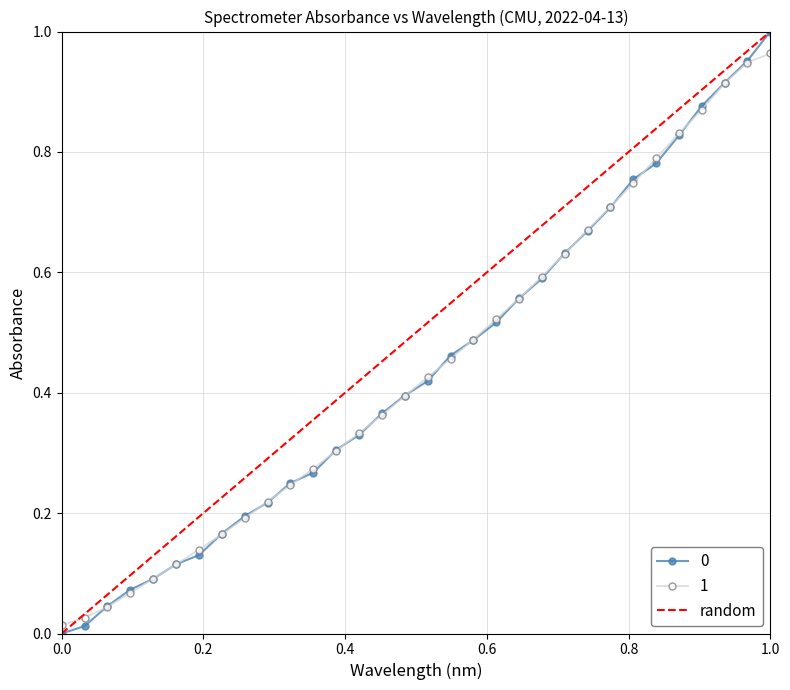

True or false: 0 has more than 2 points higher than both neighbors.

False